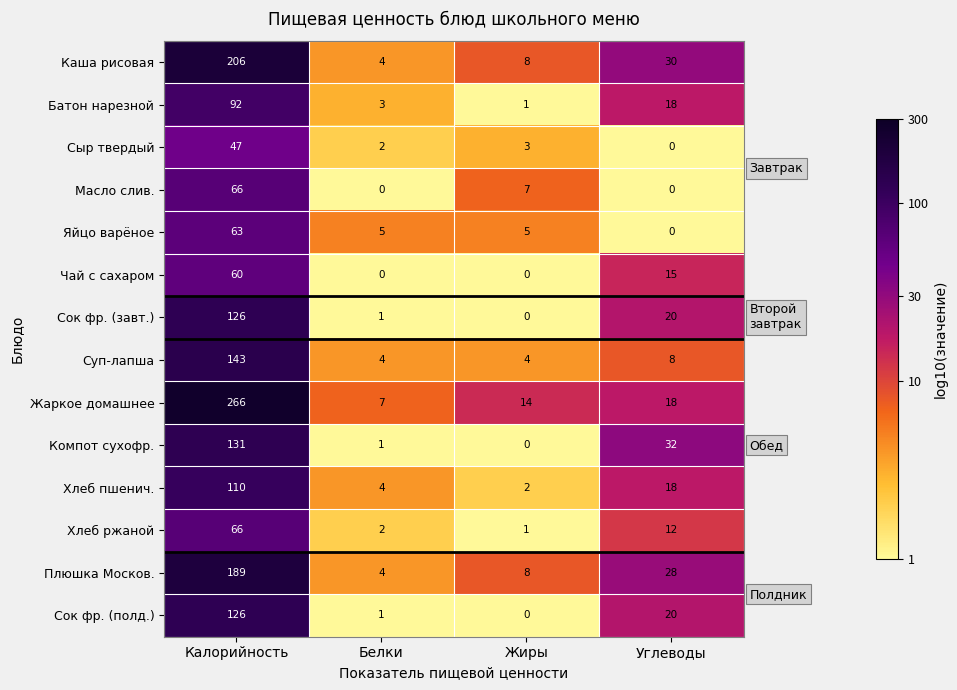

What is the total value across all series at Углеводы?

219